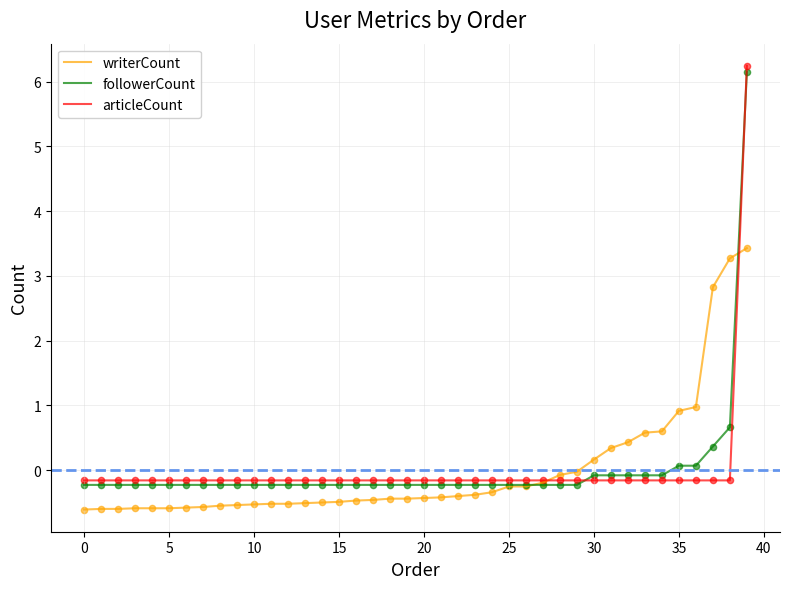

Which series has the widest spread of values?

articleCount